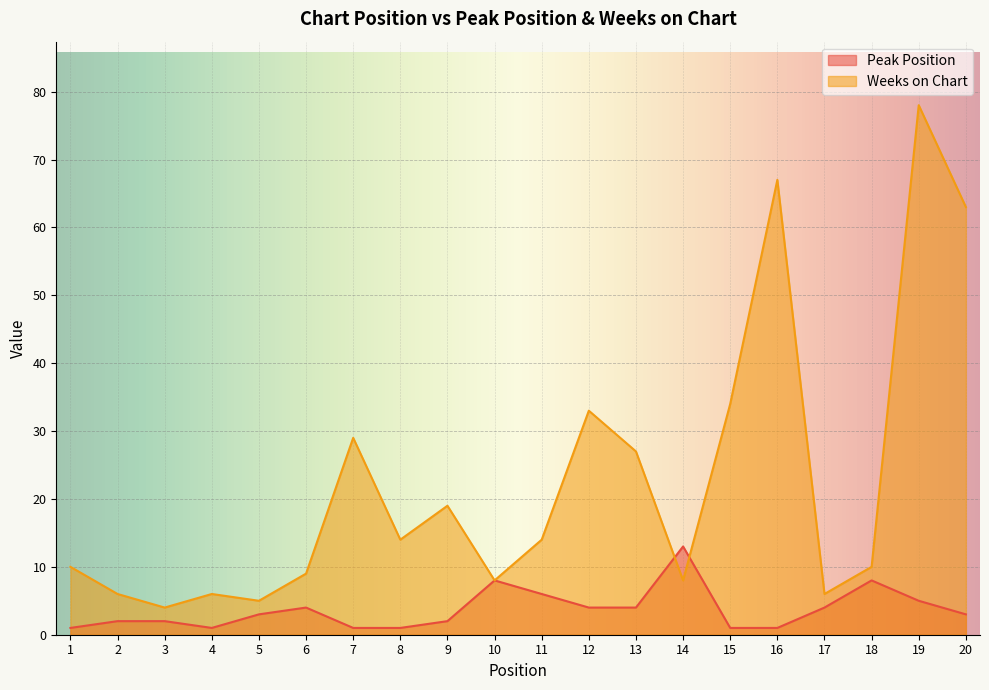

Which series has the largest total across all categories?

Weeks on Chart